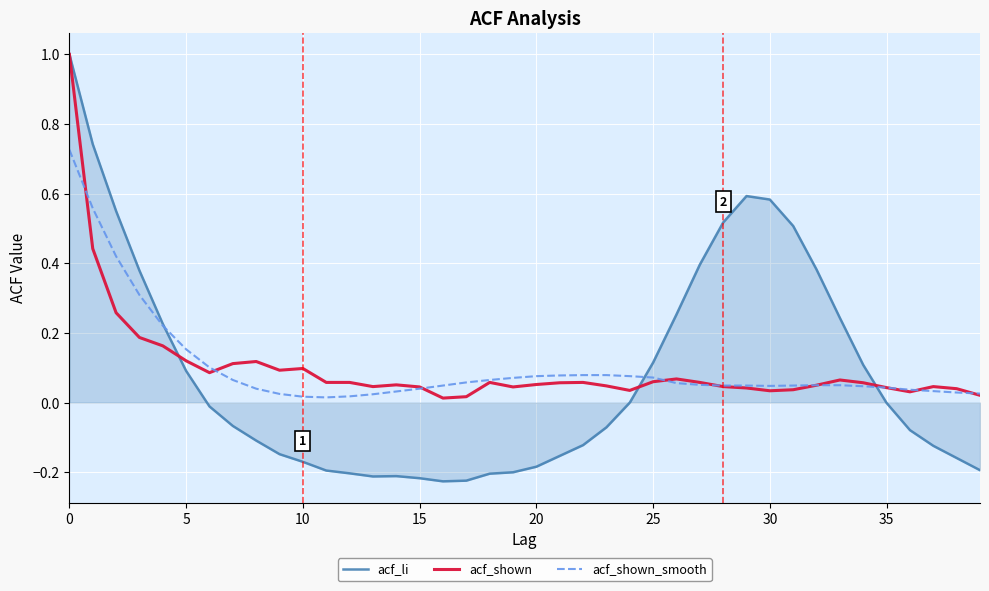

Which series has the widest spread of values?

acf_li